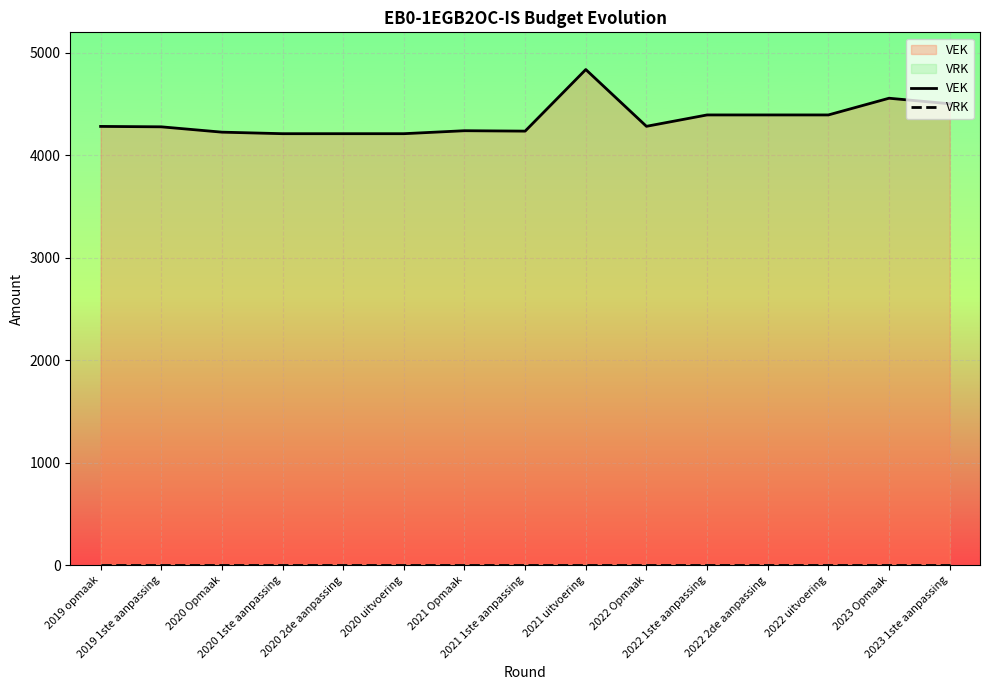

How many data points does each series have?

15